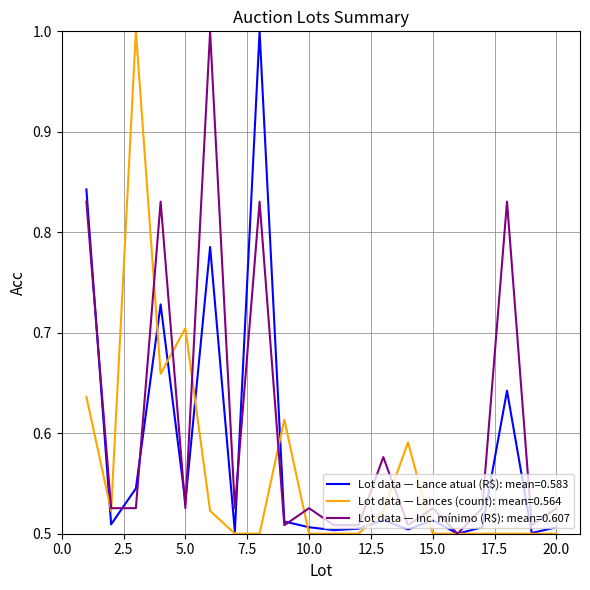

How many categories are shown in the chart?

20